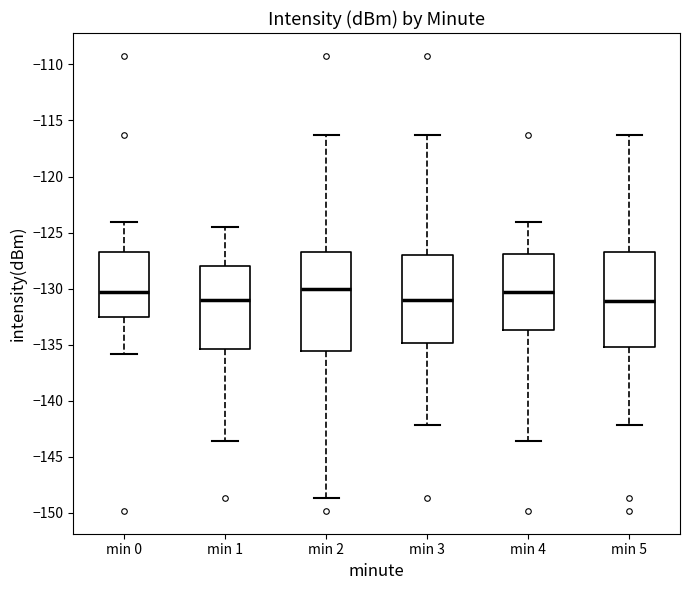

Reading left to right, read every box against the y-axis: the position of its median line, the range the box covers, and the ends of its whiskers. The values are not printed on the chart, so give them approximately, as read against the axis.

min 0: median -130.5, box -132.5 to -127.0, whiskers -136.0 to -124.0
min 1: median -131.0, box -135.5 to -128.0, whiskers -143.5 to -124.5
min 2: median -130.0, box -135.5 to -127.0, whiskers -148.5 to -116.5
min 3: median -131.0, box -135.0 to -127.0, whiskers -142.0 to -116.5
min 4: median -130.5, box -133.5 to -127.0, whiskers -143.5 to -124.0
min 5: median -131.0, box -135.0 to -127.0, whiskers -142.0 to -116.5